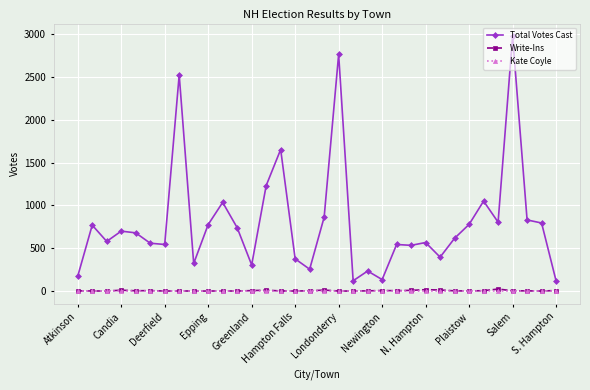

True or false: Total Votes Cast has more than 0 interior local peaks.

True